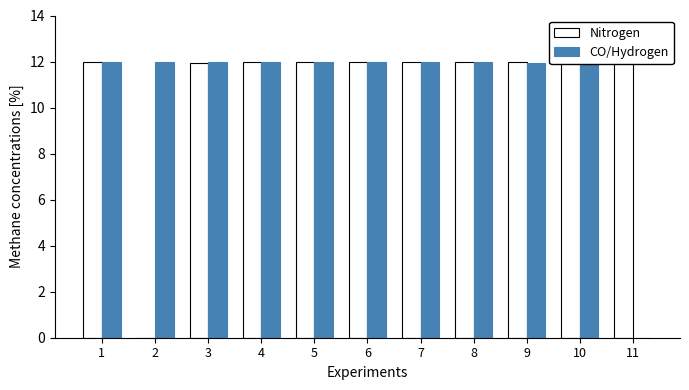

What are all the series names shown in the legend?

Nitrogen, CO/Hydrogen